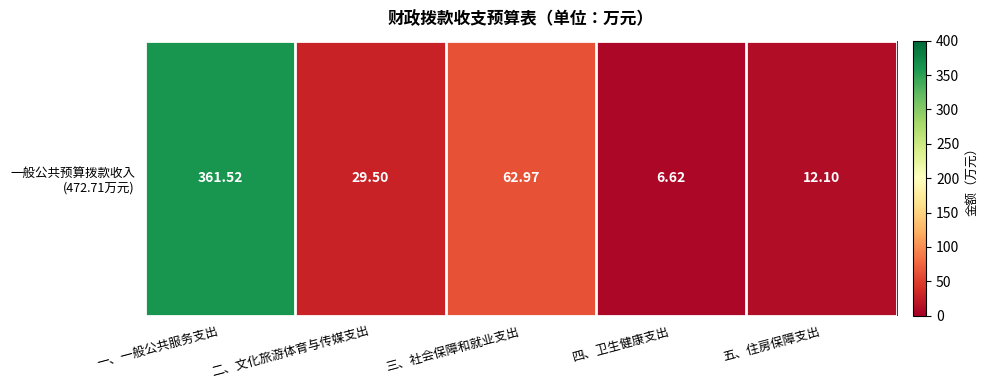

What is the average value?

94.5